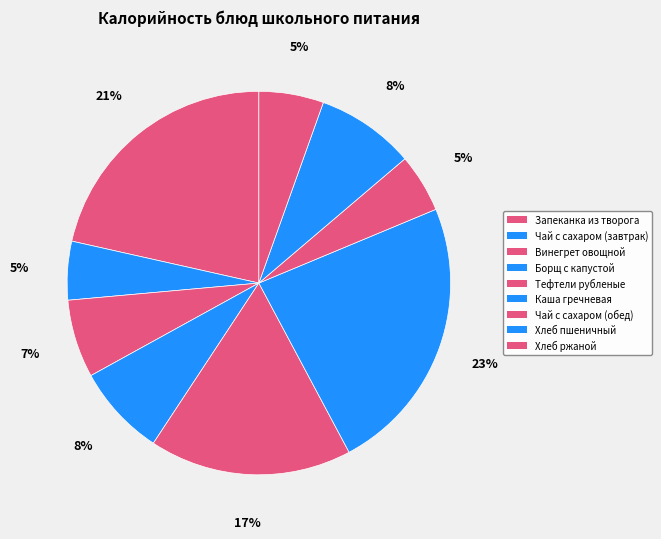

Is it true that Хлеб пшеничный is 8% of the pie?

True